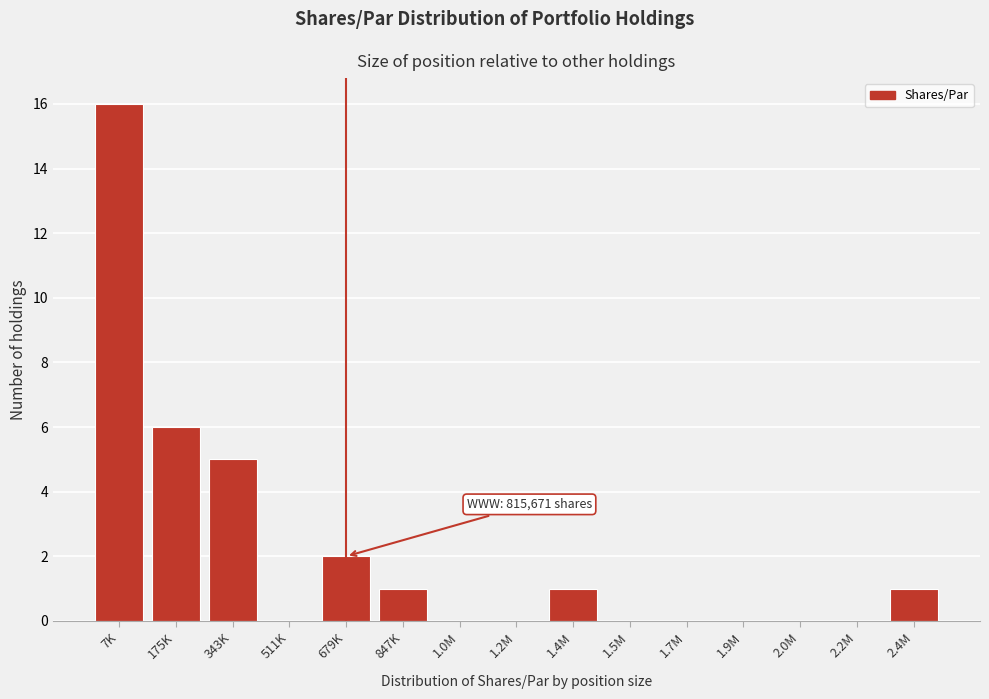

Reading left to right, list all the values displayed in this chart.

7K=16	175K=6	343K=5	511K=0	679K=2	847K=1	1.0M=0	1.2M=0	1.4M=1	1.5M=0	1.7M=0	1.9M=0	2.0M=0	2.2M=0	2.4M=1